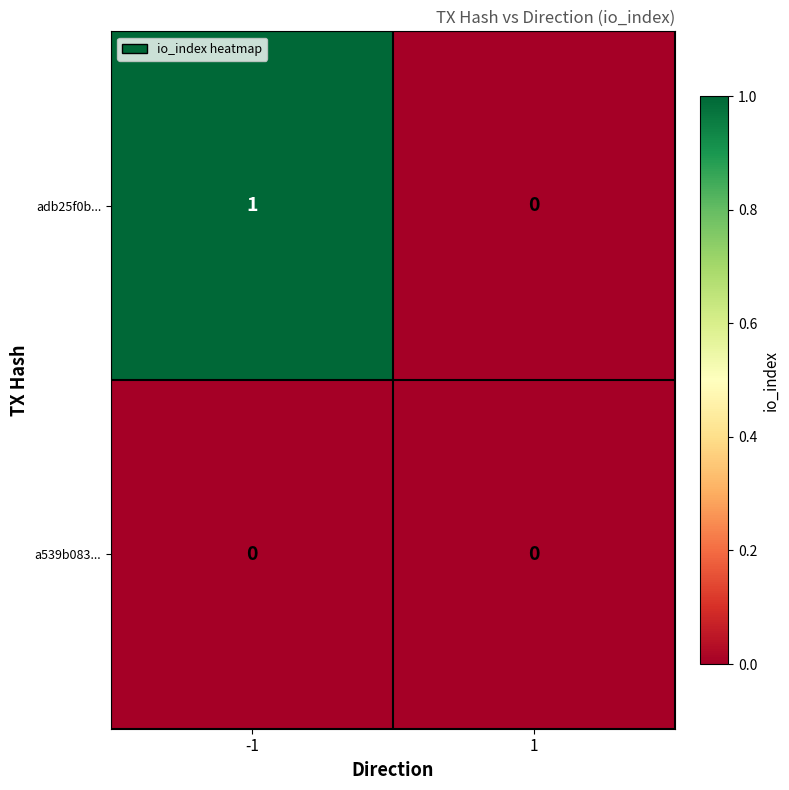

The value of adb25f0b... at -1 is 1. True or false?

True